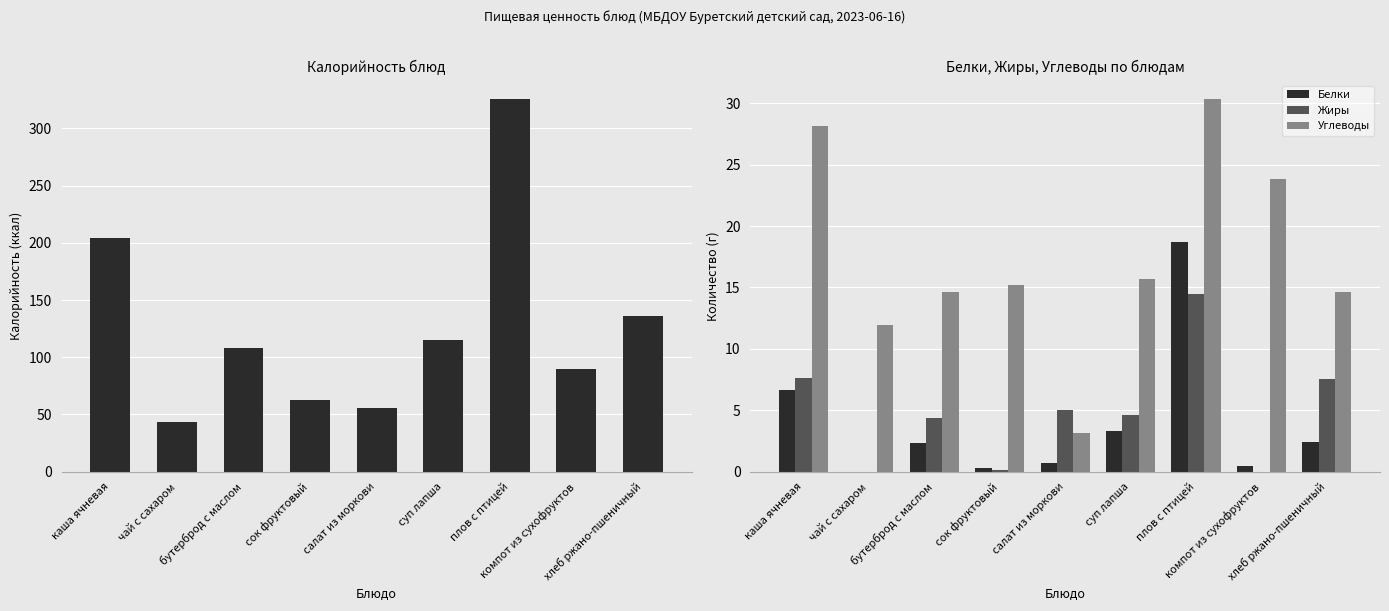

What is the difference between the maximum and minimum values in the Углеводы series?

27.2